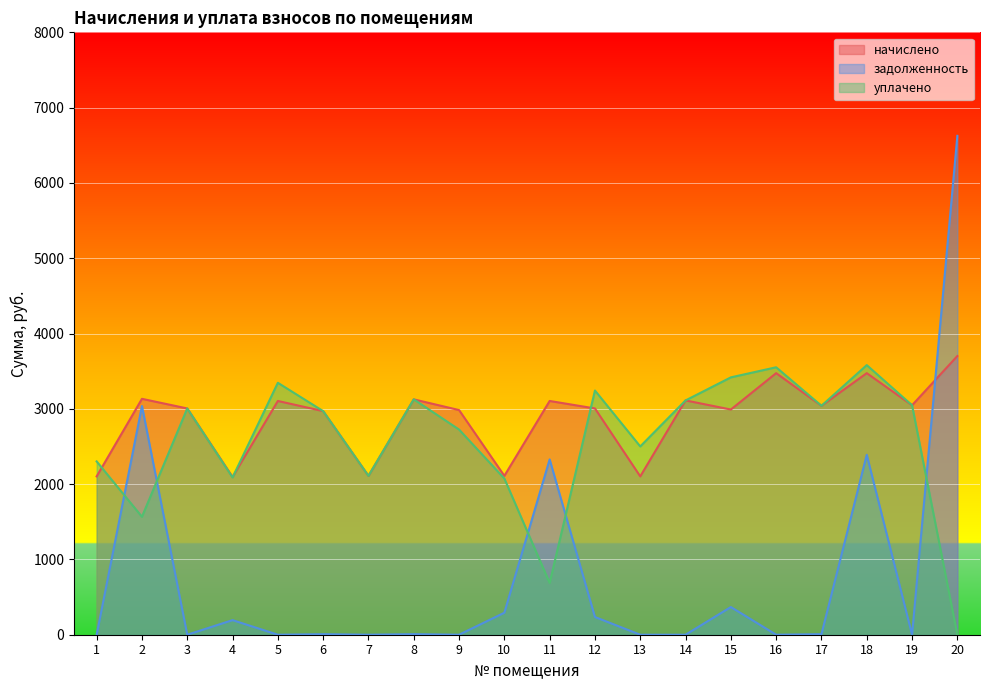

What is the total value across all series at 2?

7736.9